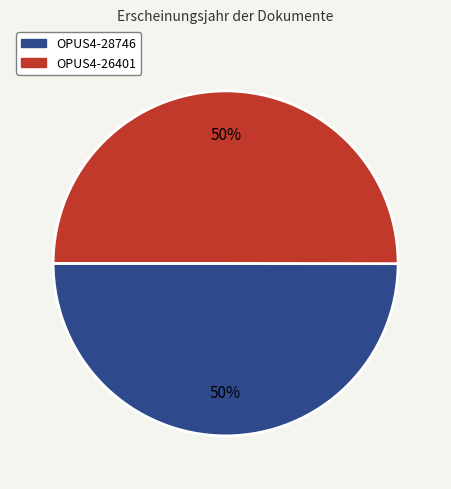

To the nearest percent, what is the combined percentage of OPUS4-28746 and OPUS4-26401?

100%